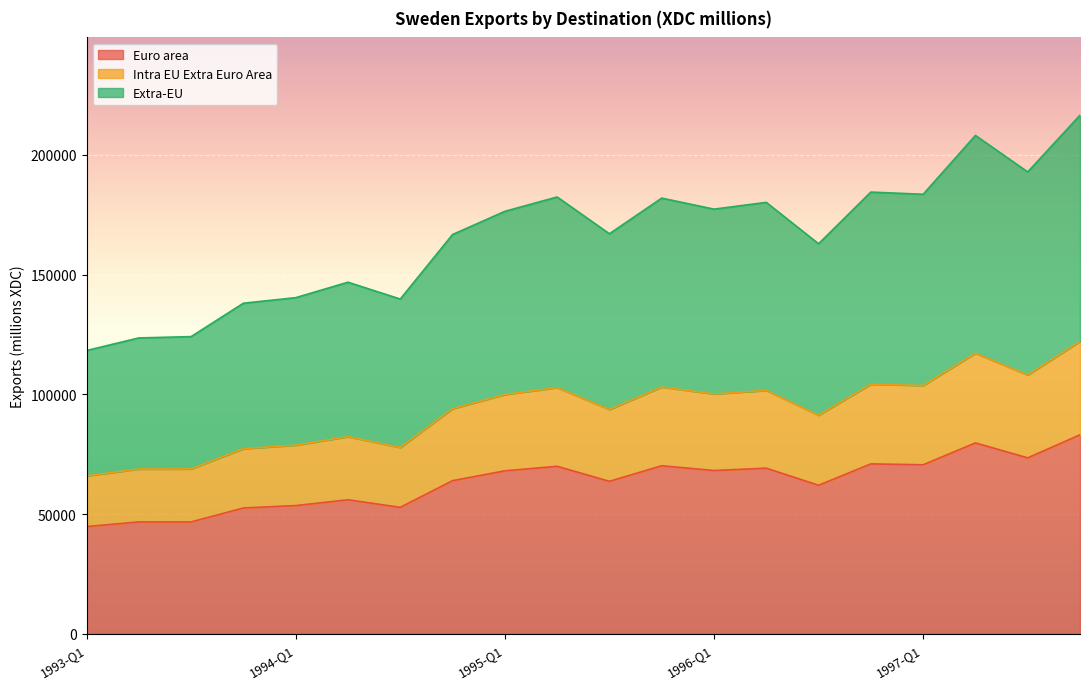

Where is the first local minimum for Extra-EU?

1994-Q3